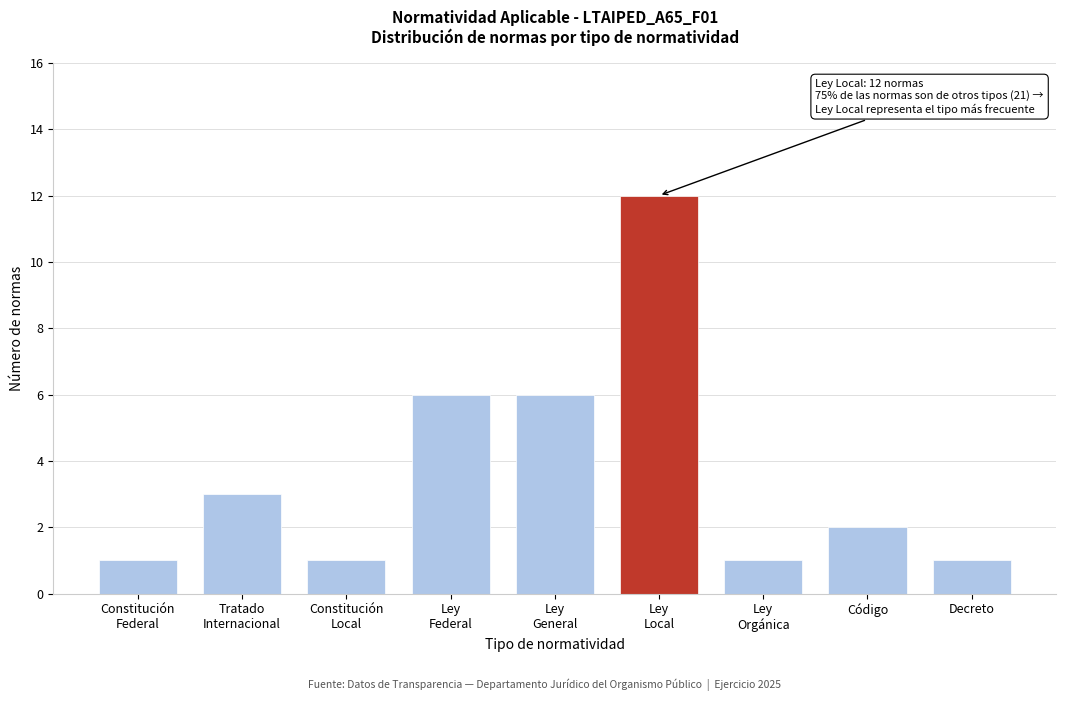

Reading right to left, list all the values displayed in this chart.

1	2	1	12	6	6	1	3	1